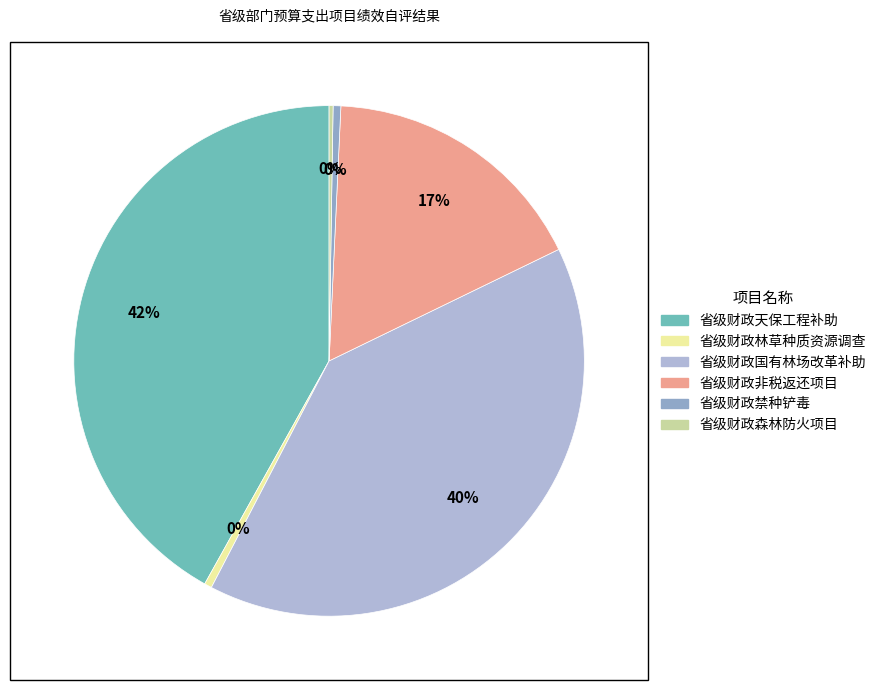

Combined, do 省级财政森林防火项目 and 省级财政非税返还项目 account for over 50%?

No